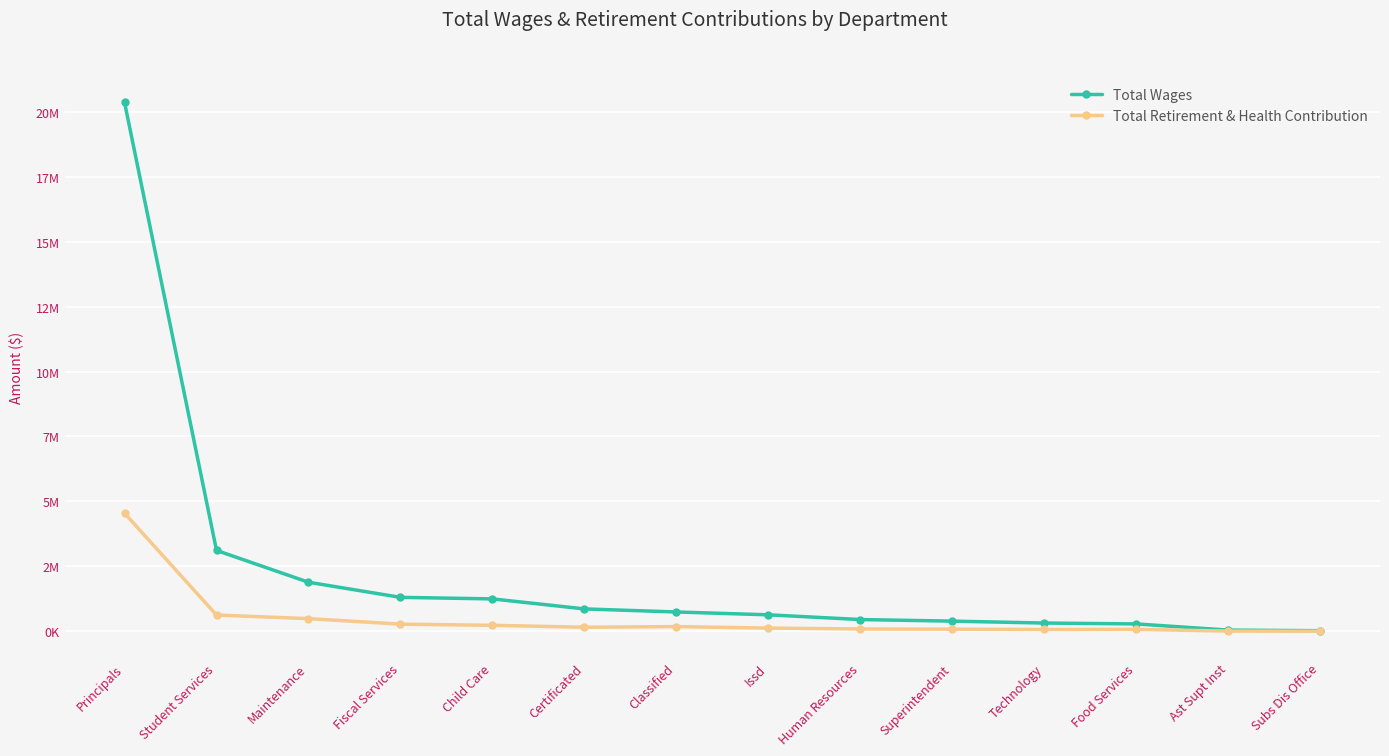

The value of Total Retirement & Health Contribution at Food Services is 35227. True or false?

False